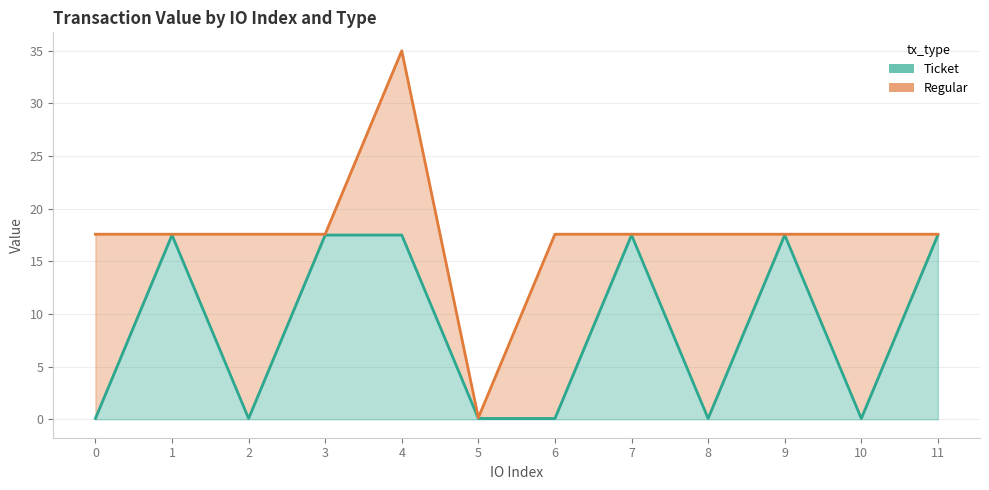

Count the number of categories in the chart.

12